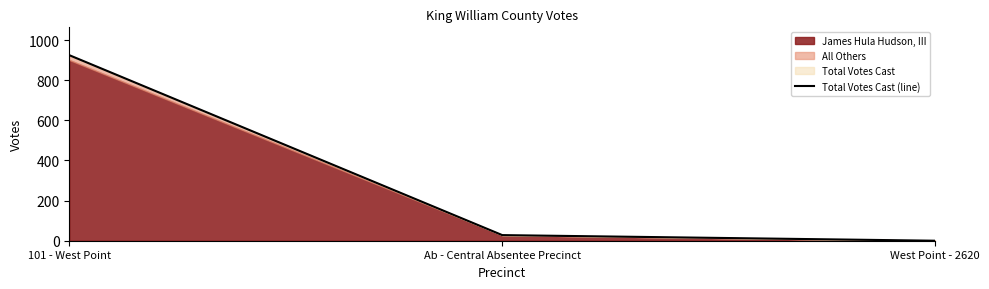

What is the sum of the values at 101 - West Point and West Point - 2620?

925